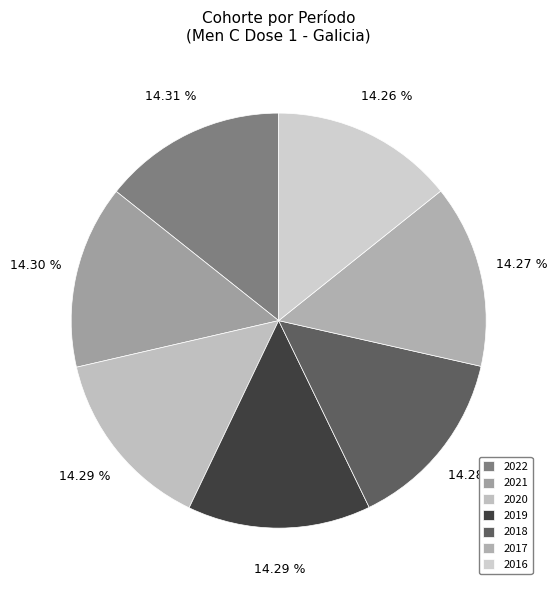

What is the largest slice in the pie chart?

2022